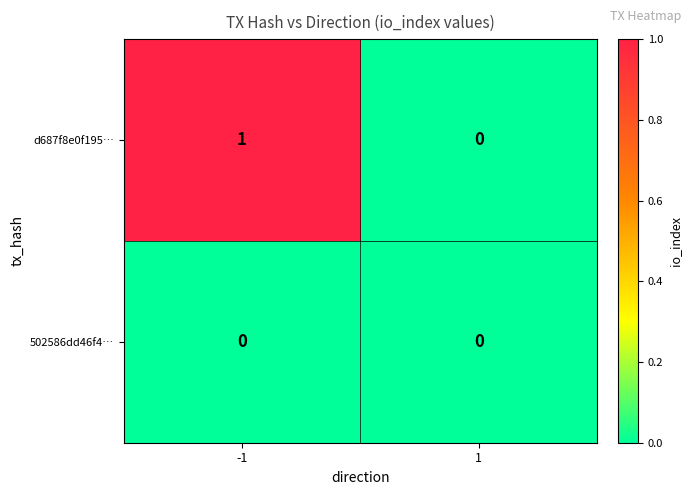

Reading left to right, transcribe all the data shown in this chart.

d687f8e0f195…: 1	0
502586dd46f4…: 0	0